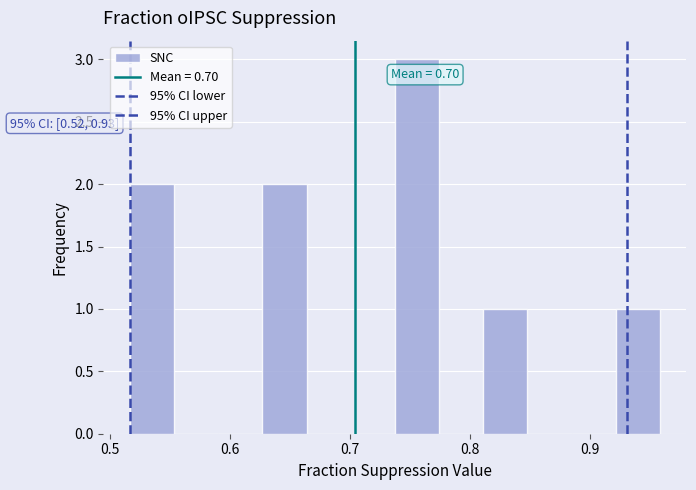

Around what value on the x-axis is the tallest bar? Give the approximate position of its centre, as read against the axis.

0.76